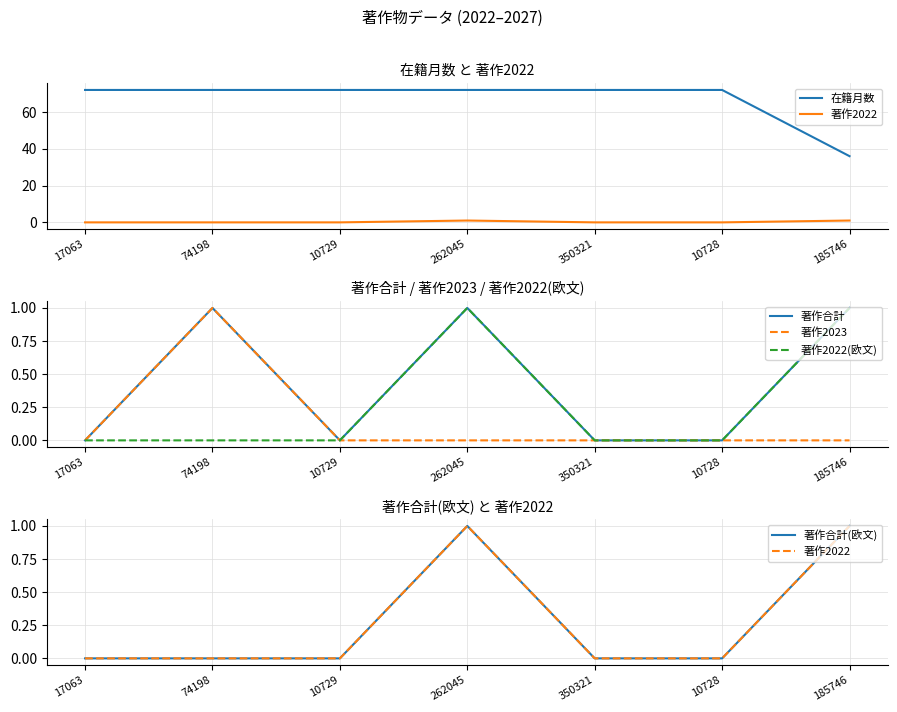

Reading right to left, what are all the values shown in this chart?

在籍月数: 185746=36	10728=72	350321=72	262045=72	10729=72	74198=72	17063=72
著作2022: 185746=1	10728=0	350321=0	262045=1	10729=0	74198=0	17063=0
著作合計: 185746=1	10728=0	350321=0	262045=1	10729=0	74198=1	17063=0
著作2023: 185746=0	10728=0	350321=0	262045=0	10729=0	74198=1	17063=0
著作2022(欧文): 185746=1	10728=0	350321=0	262045=1	10729=0	74198=0	17063=0
著作合計(欧文): 185746=1	10728=0	350321=0	262045=1	10729=0	74198=0	17063=0